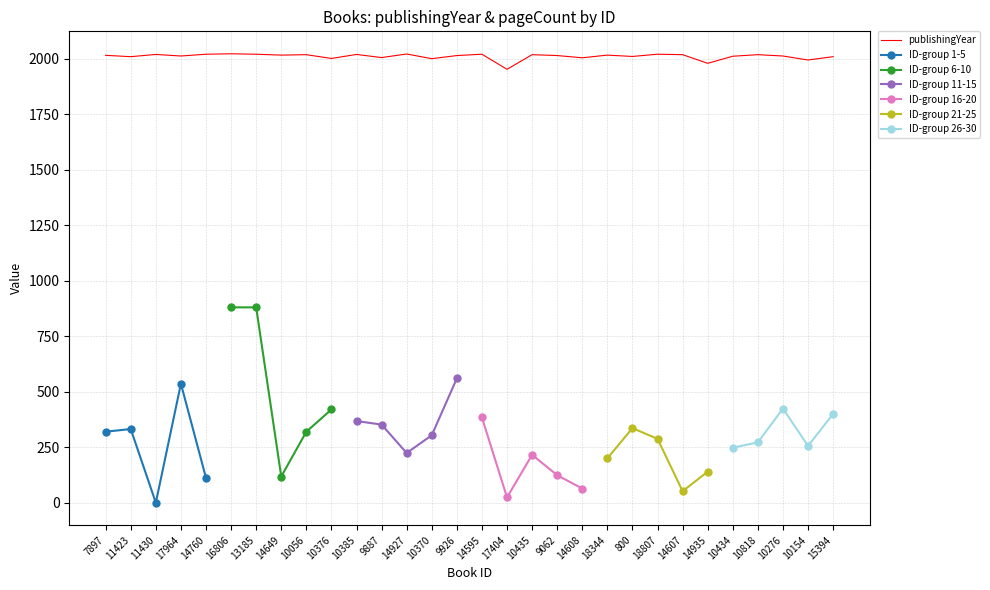

True or false: the data shows 2622 at 9926.

False